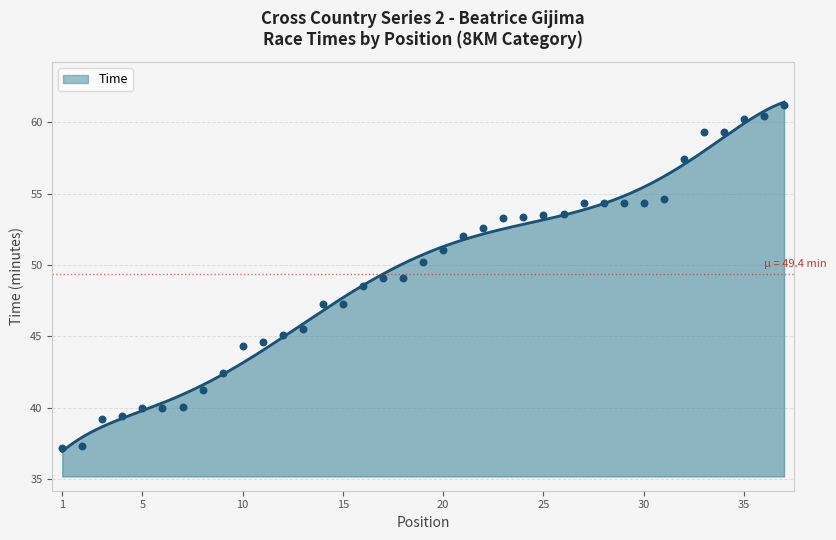

What is the change in value from 5 to 28?

+14.4